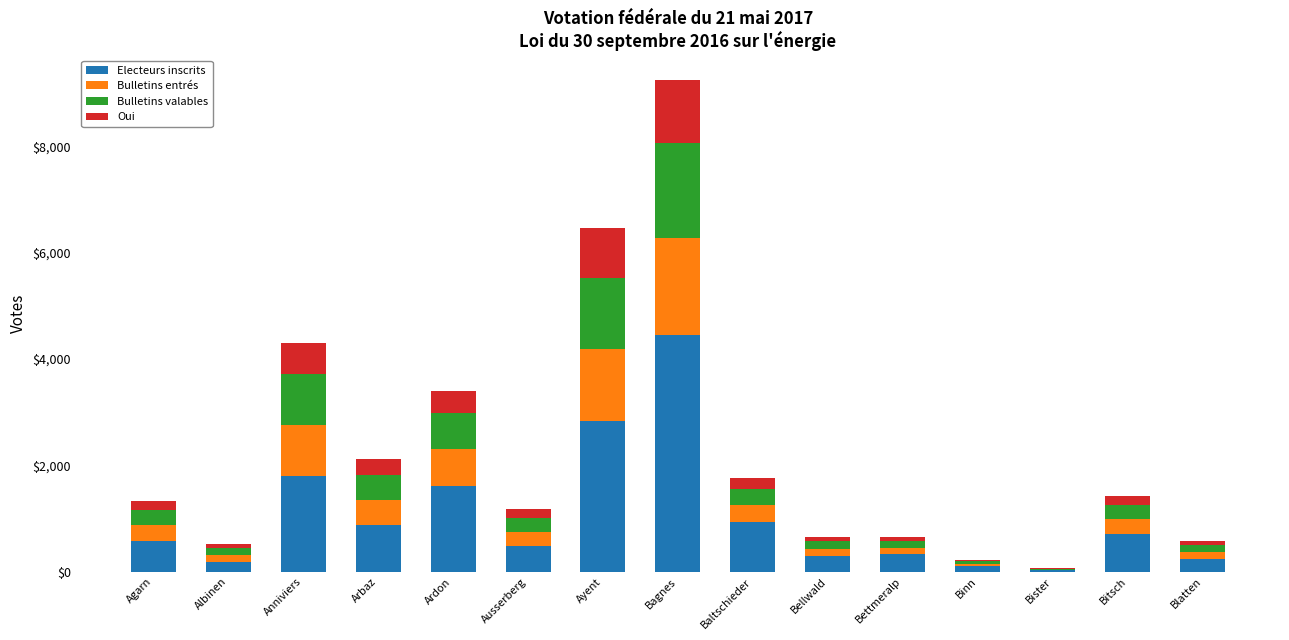

What is the total value across all series at Ayent?

6460